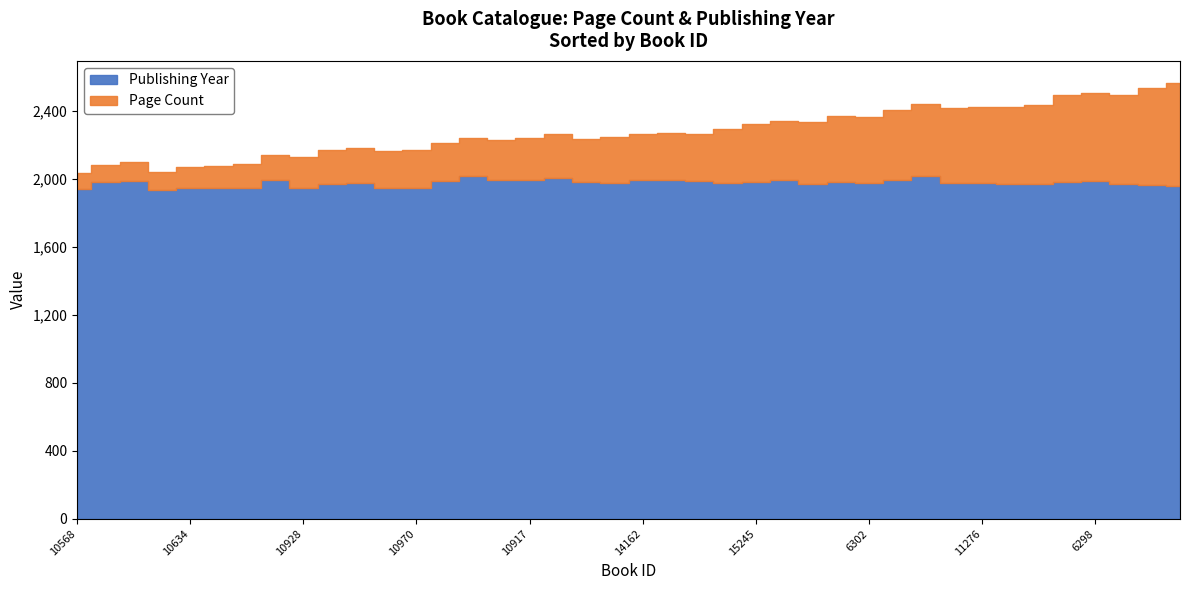

Where does the Publishing Year series first go above 1979?

1364